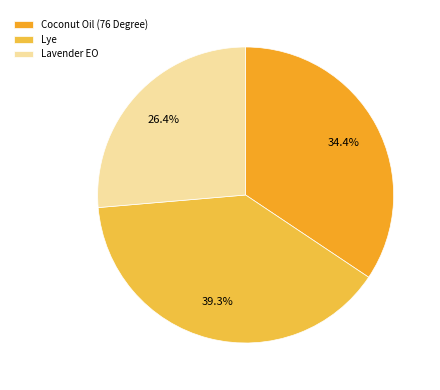

What portion of the pie excludes Lavender EO?

73.6%